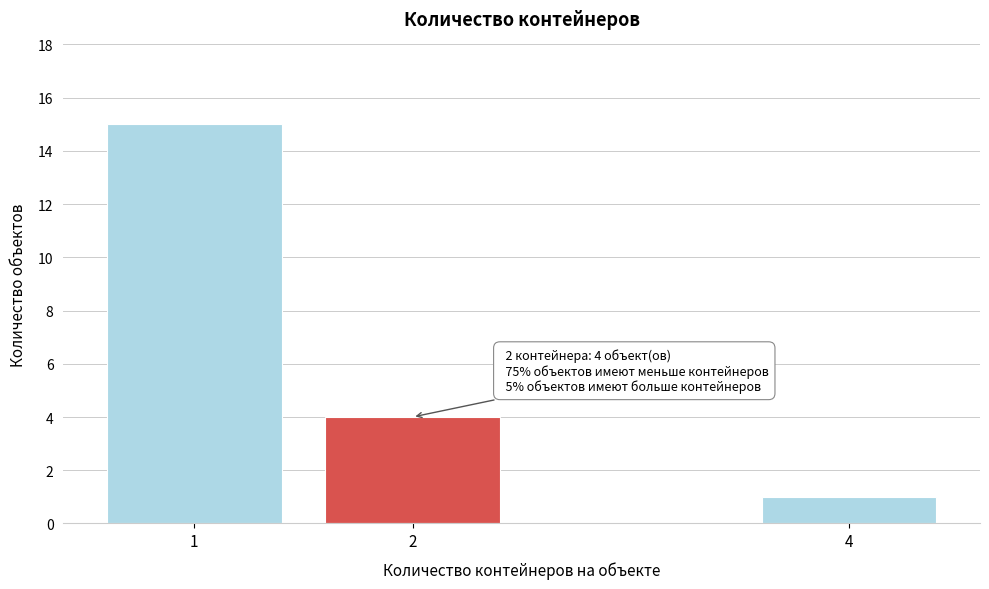

Reading left to right, what are all the values shown in this chart?

1=15	2=4	4=1